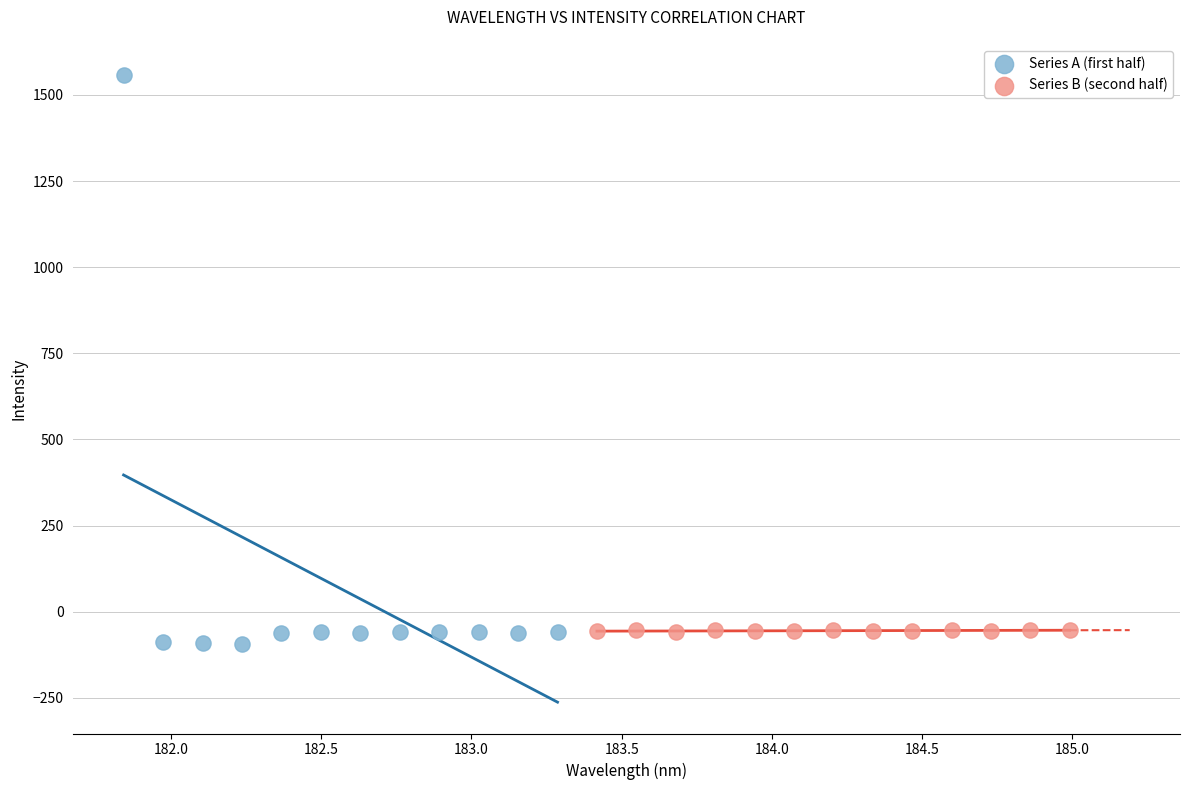

Which series has the largest Y range (max minus min)?

Series A (first half)